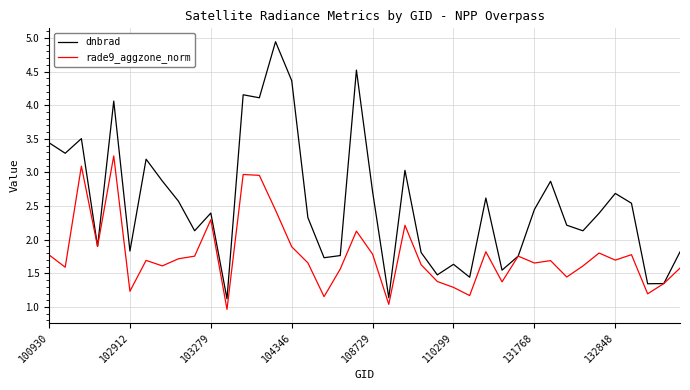

Rank the series by their average value, from lowest to highest.

rade9_aggzone_norm, dnbrad